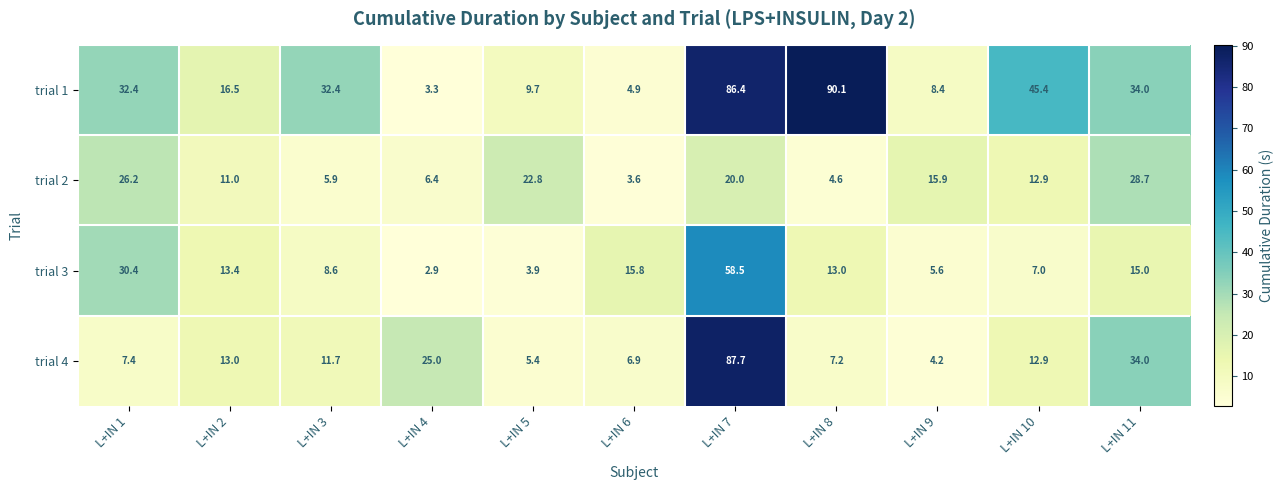

At which label does trial 4 first exceed 11?

L+IN 2